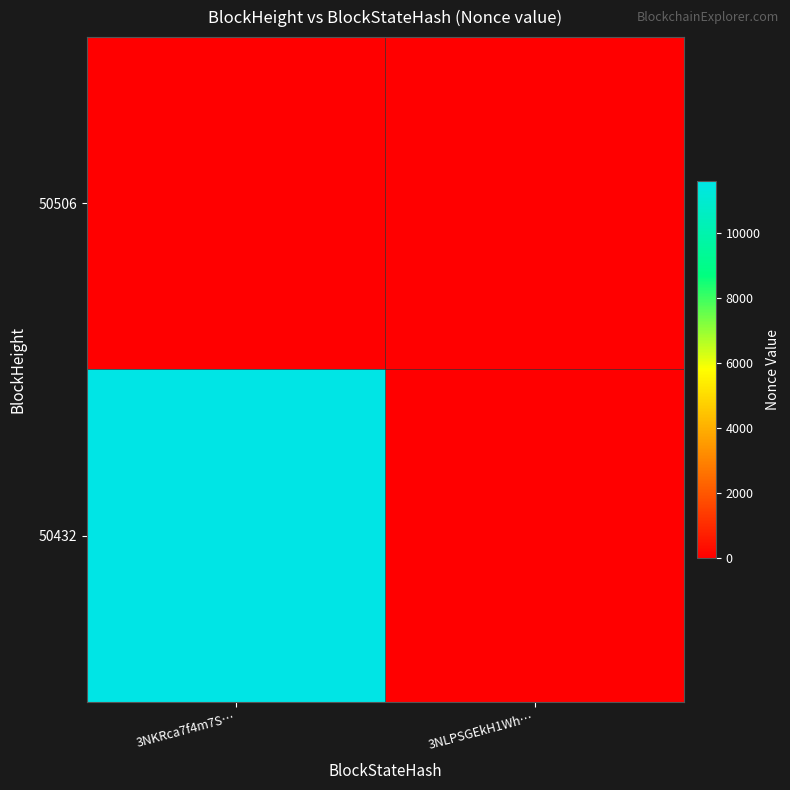

Which has a higher value, 3NLPSGEkH1Wh… or 3NKRca7f4m7S…?

3NLPSGEkH1Wh…